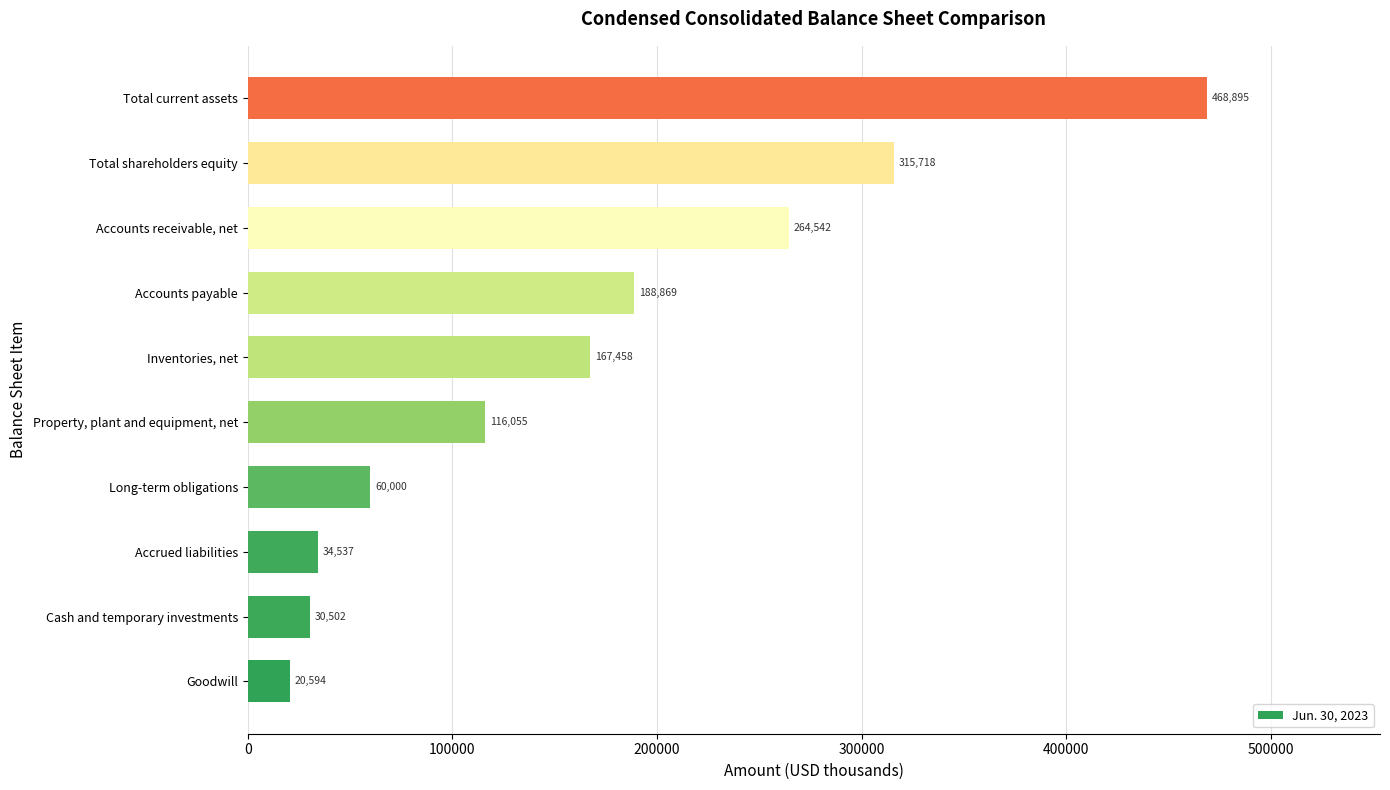

Reading bottom to top, extract all data points from this chart.

Goodwill=20594	Cash and temporary investments=30502	Accrued liabilities=34537	Long-term obligations=60000	Property, plant and equipment, net=116055	Inventories, net=167458	Accounts payable=188869	Accounts receivable, net=264542	Total shareholders equity=315718	Total current assets=468895